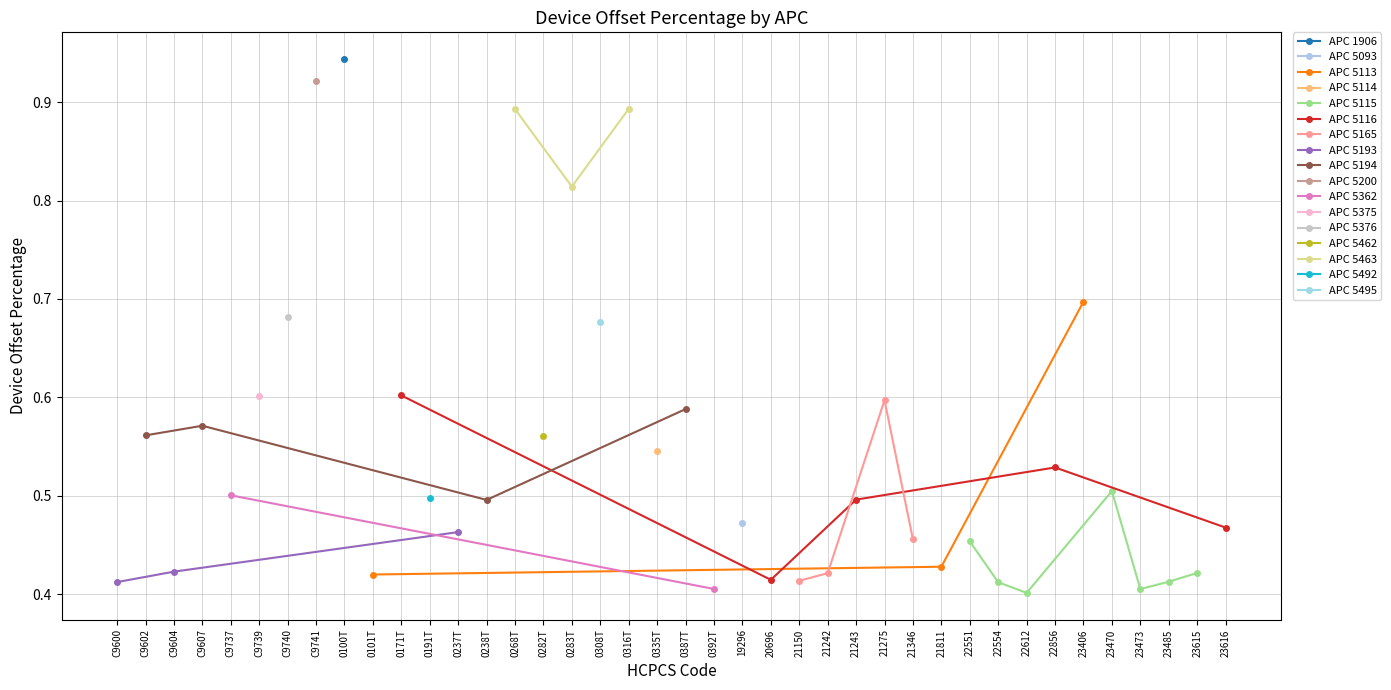

What is the label of the 2nd point from the right?

23615